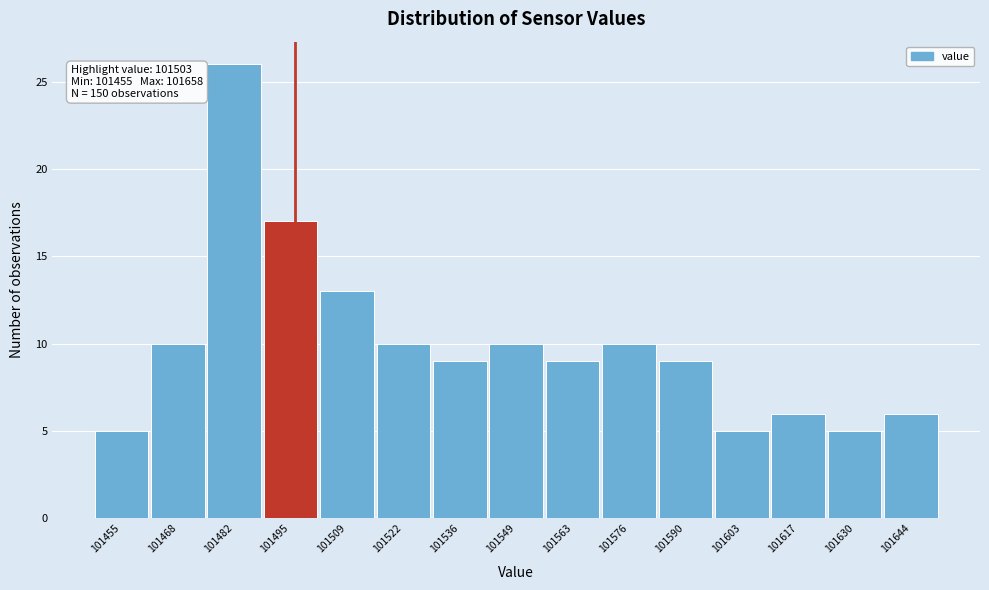

Reading right to left, transcribe all the data shown in this chart.

6	5	6	5	9	10	9	10	9	10	13	17	26	10	5